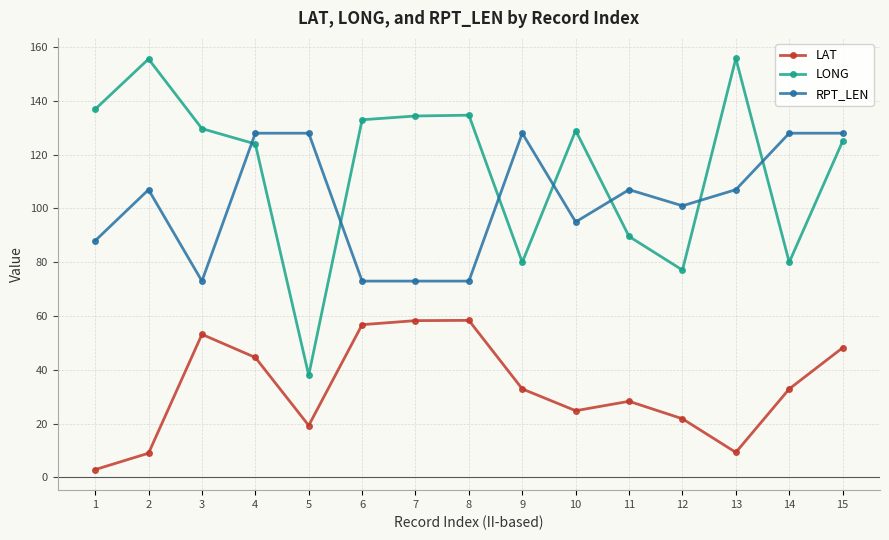

True or false: RPT_LEN and LAT cross at least once.

False